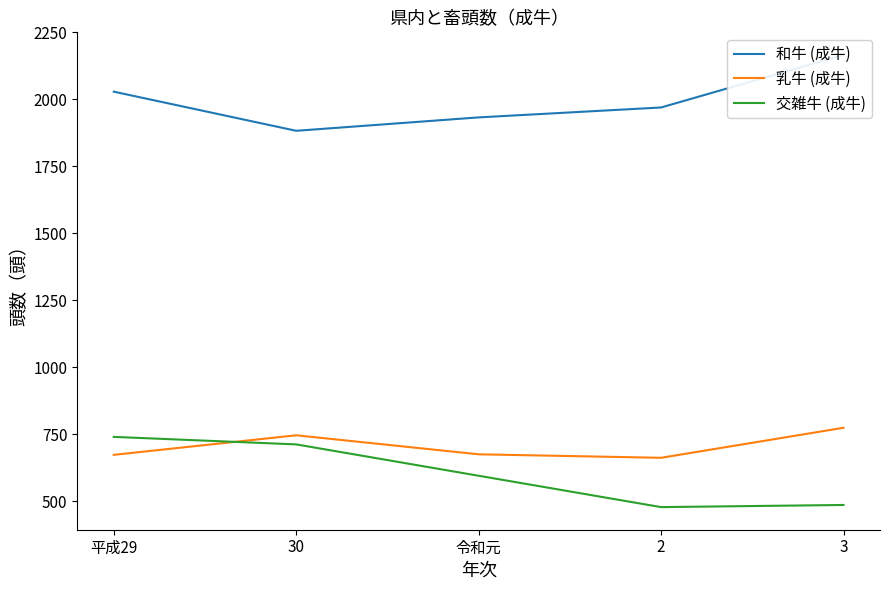

At which label does 交雑牛 (成牛) reach its minimum?

2